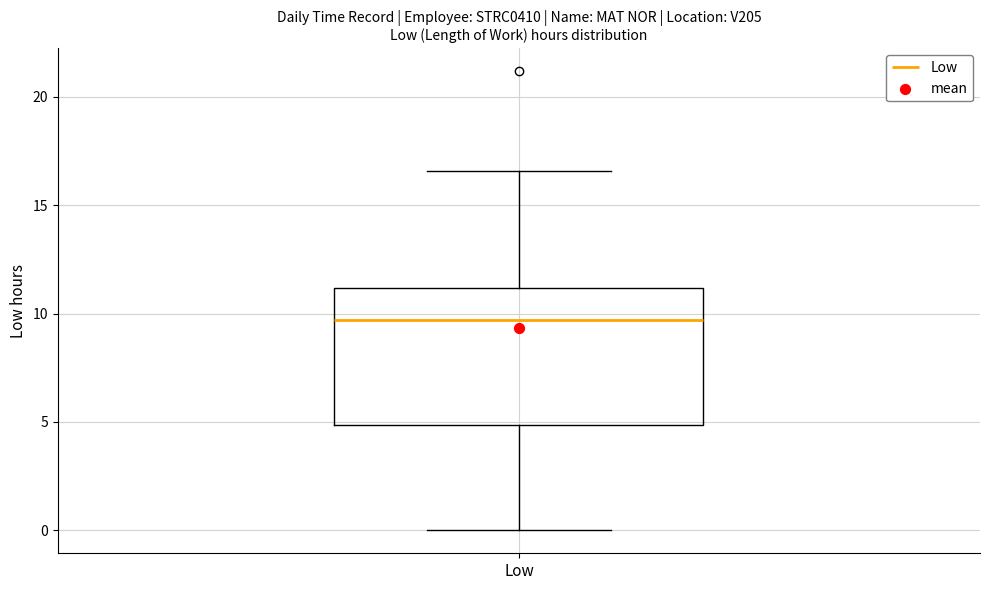

Where is the lower edge of the box for Low on the y-axis? The values are not printed on the chart, so give them approximately, as read against the axis.

5.0